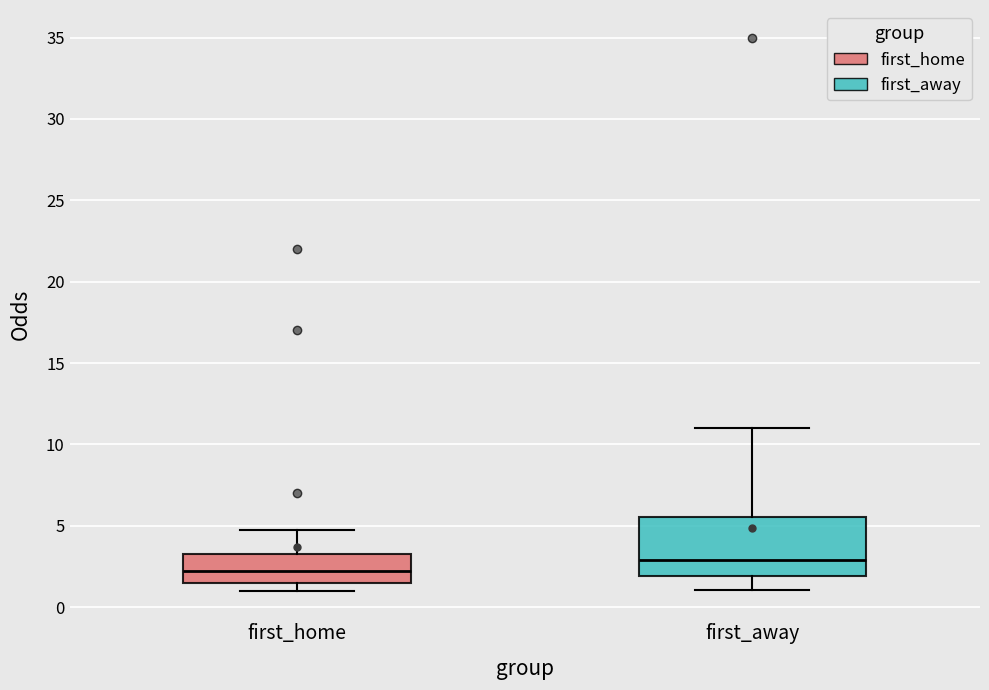

Reading left to right, read every box against the y-axis: the position of its median line, the range the box covers, and the ends of its whiskers. The values are not printed on the chart, so give them approximately, as read against the axis.

first_home: median 2.0, box 1.5 to 3.5, whiskers 1.0 to 5.0
first_away: median 3.0, box 2.0 to 5.5, whiskers 1.0 to 11.0